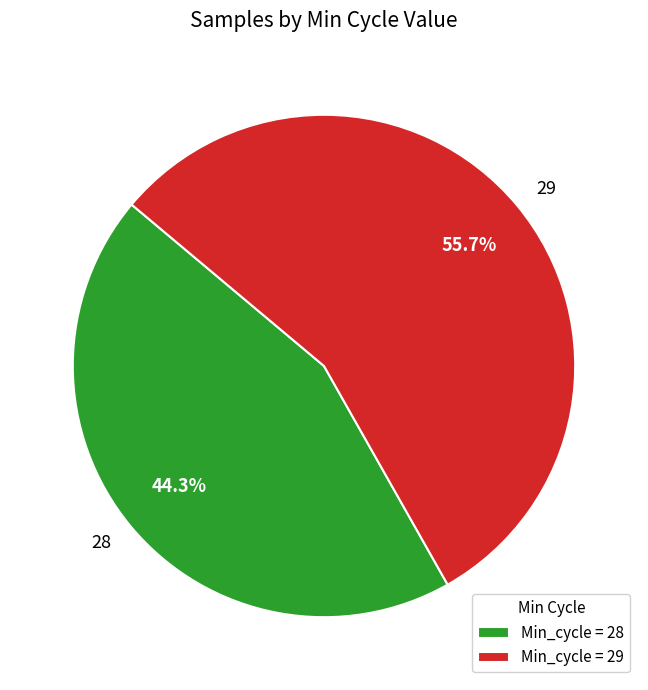

Is there a majority slice in this chart?

Yes